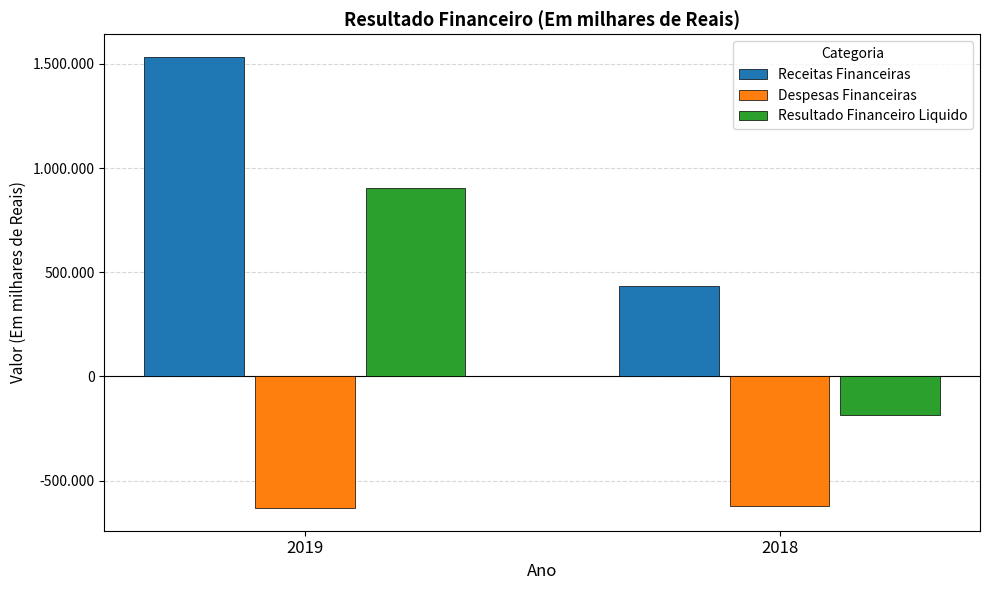

At 2019, list the series in order from largest to smallest.

Receitas Financeiras, Resultado Financeiro Liquido, Despesas Financeiras